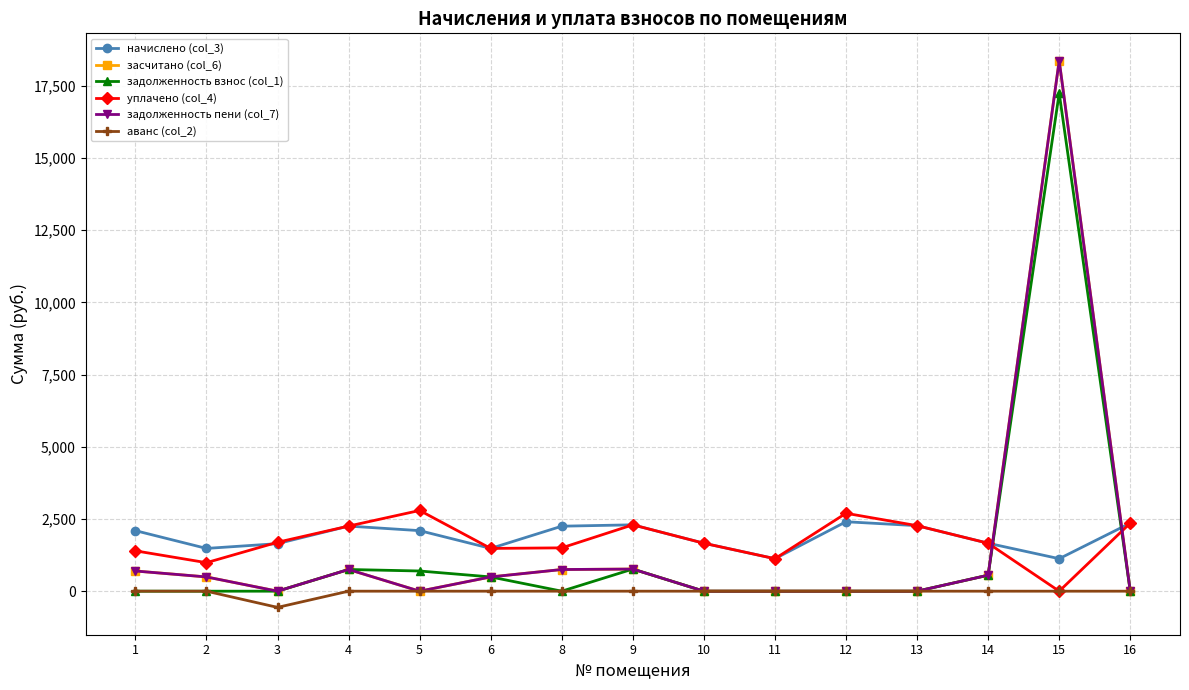

Which series has the widest spread of values?

засчитано (col_6)